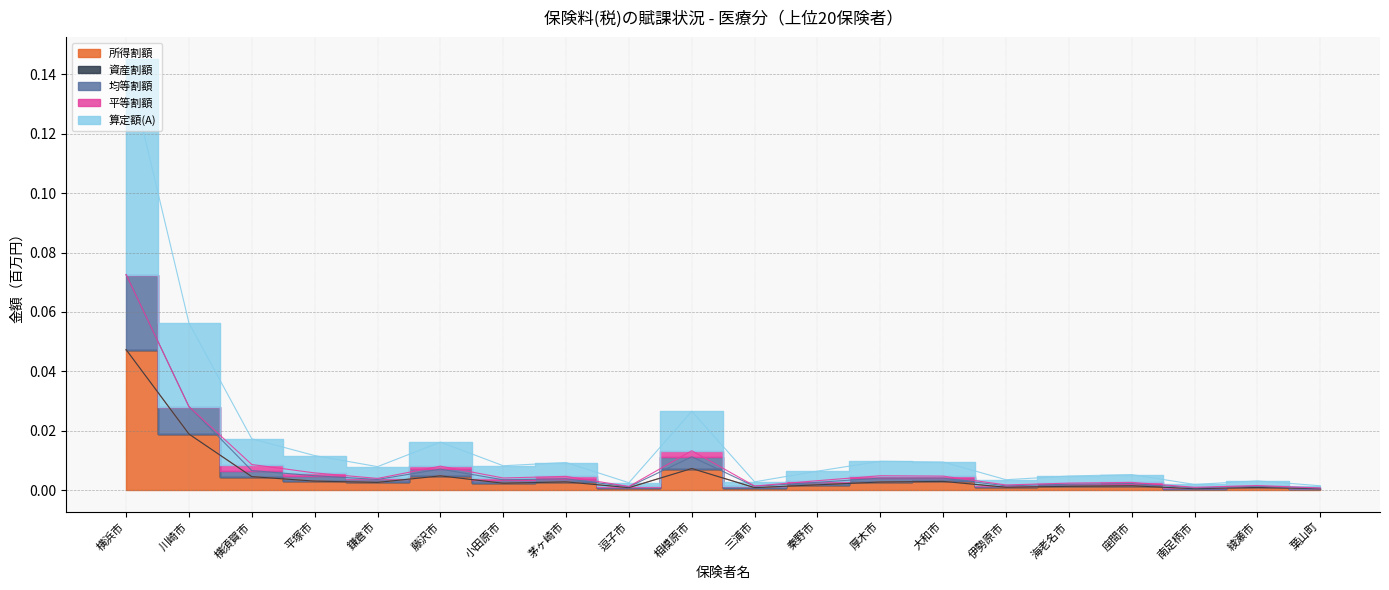

True or false: 算定額(A) and 所得割額 intersect in this chart.

False